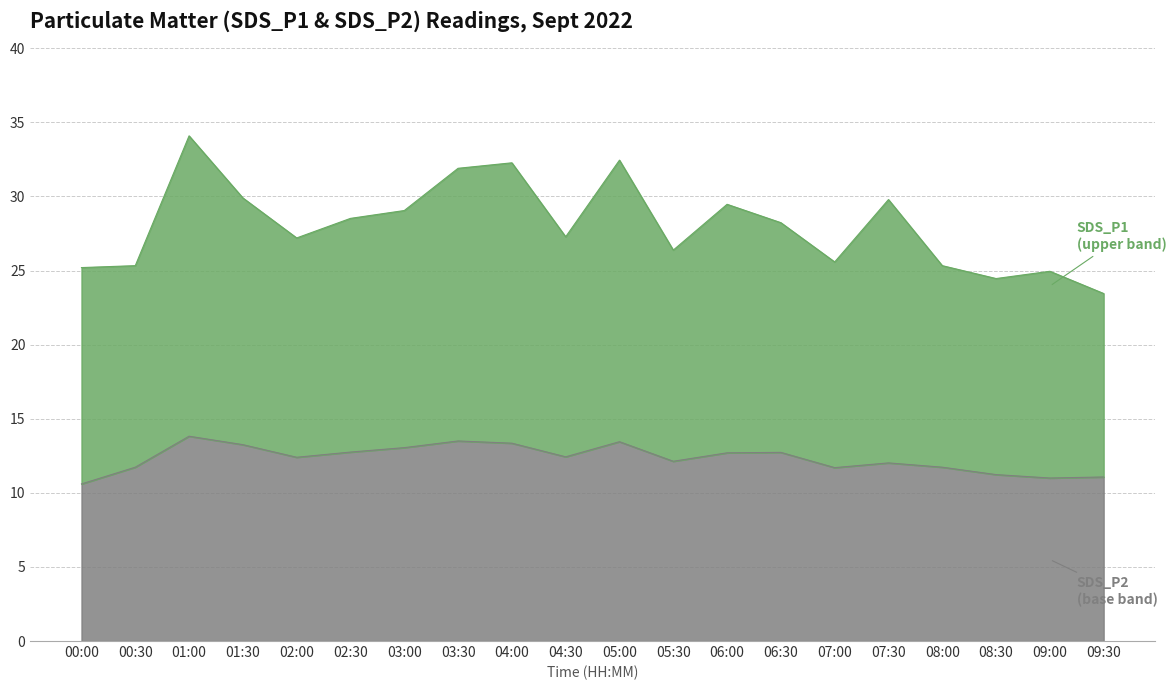

How many interior local valleys does the SDS_P2 series have?

5